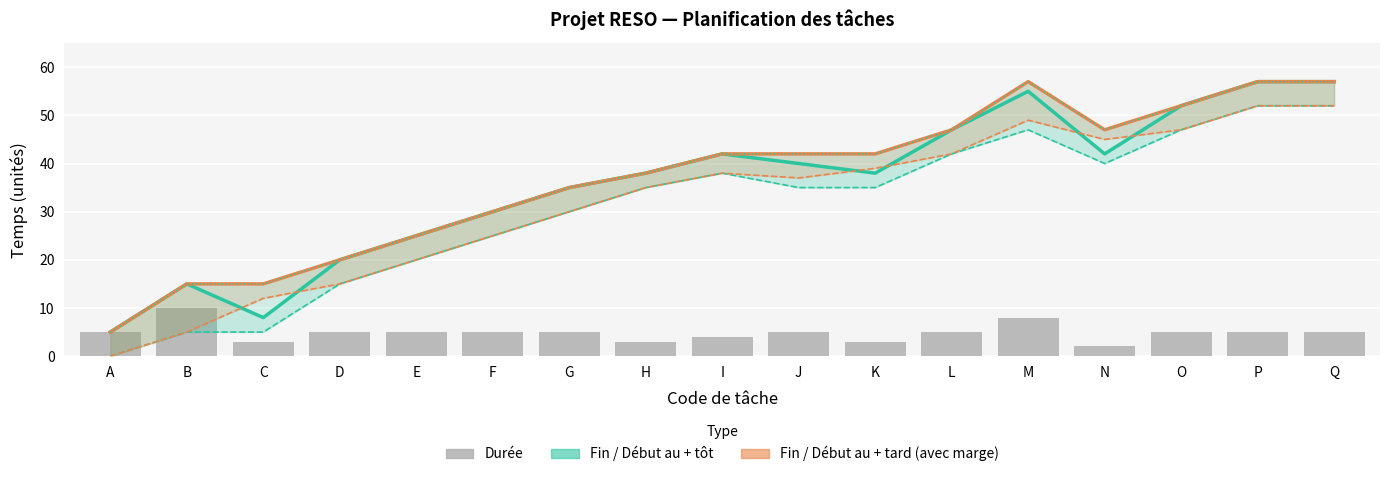

How many values in the Fin au + tôt series exceed 38?

8